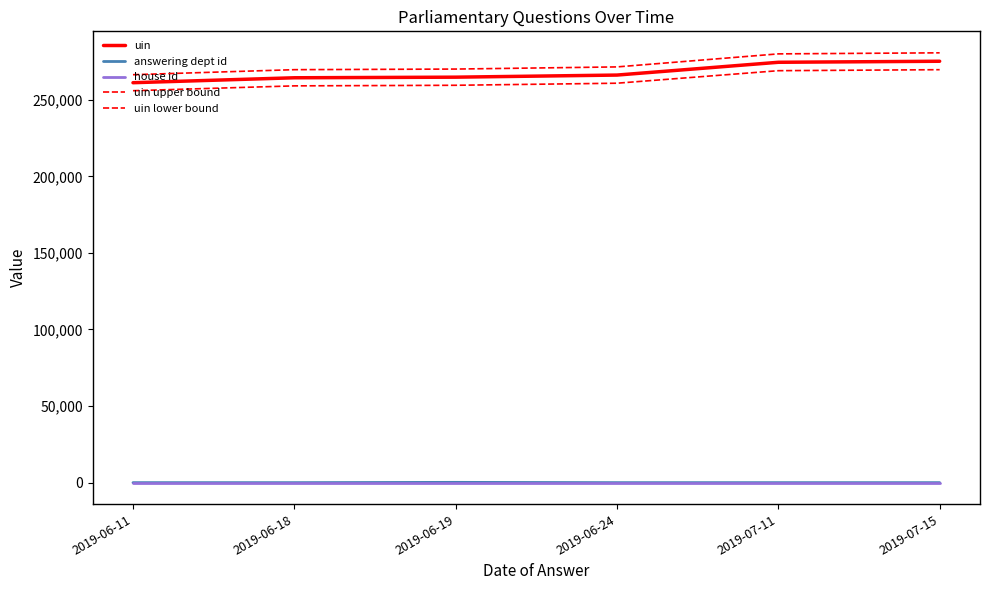

Which series has the widest spread of values?

uin upper bound